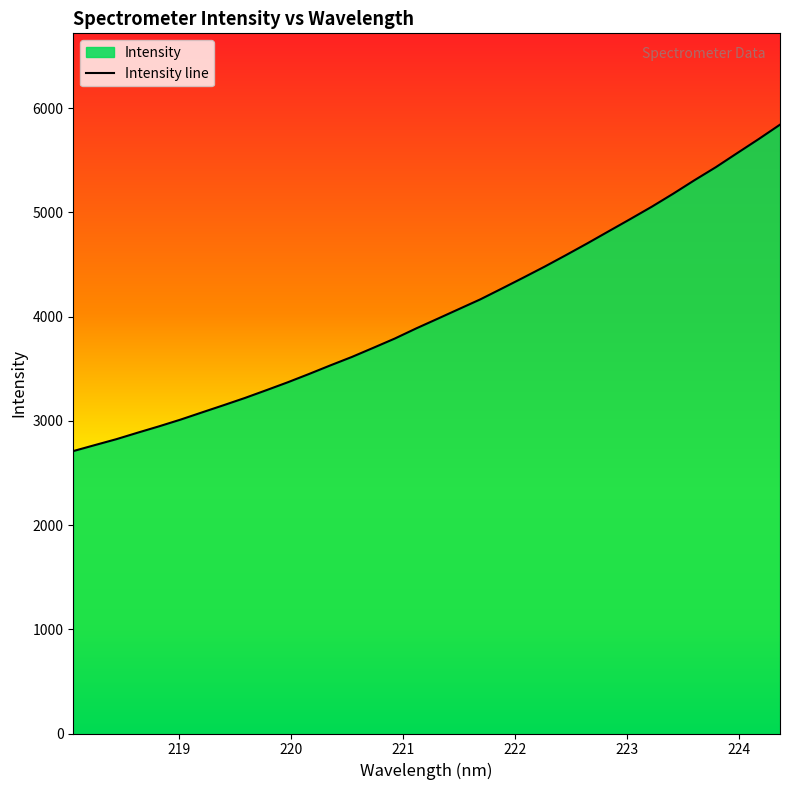

Between 218.442 and 223.7895, which is larger?

223.7895